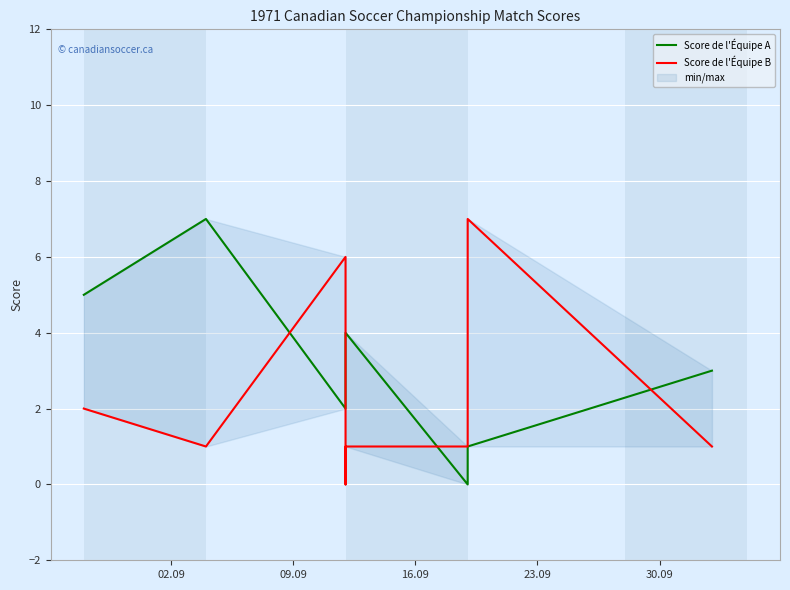

Which series has the largest total across all categories?

Score de l'Équipe A